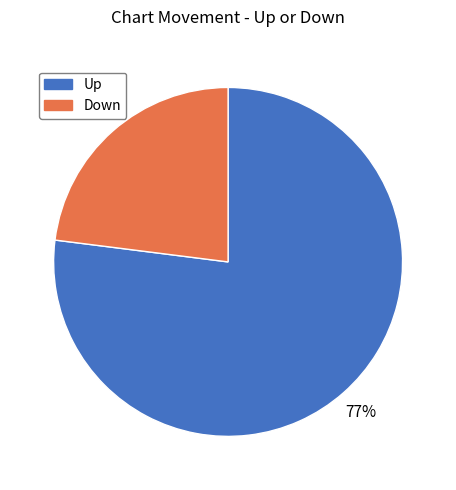

To the nearest percent, what is the difference between the largest and smallest slice percentages?

54%